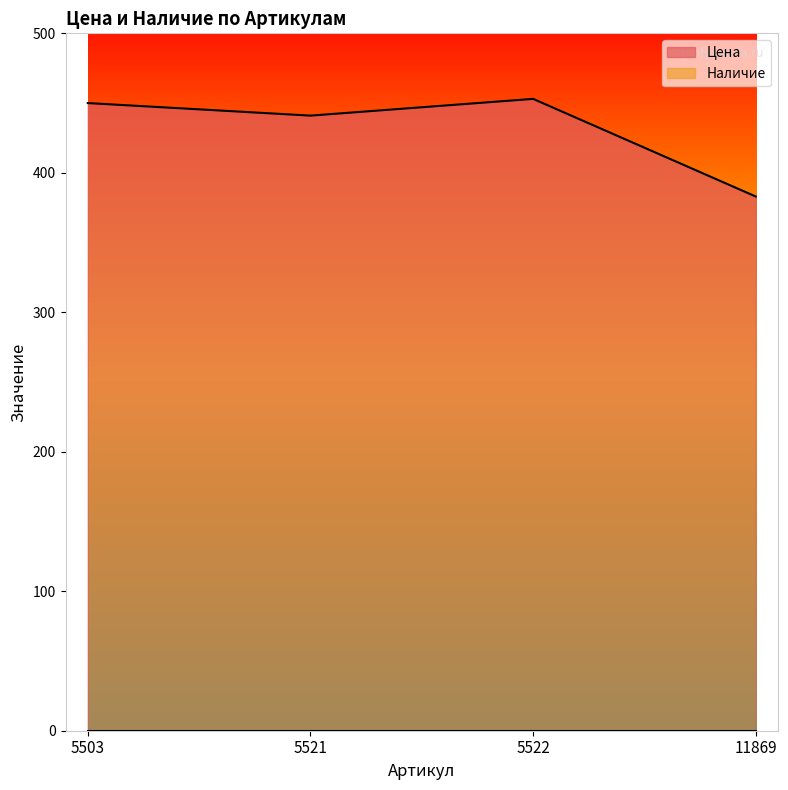

What is the value of the 3rd point from the left?

453